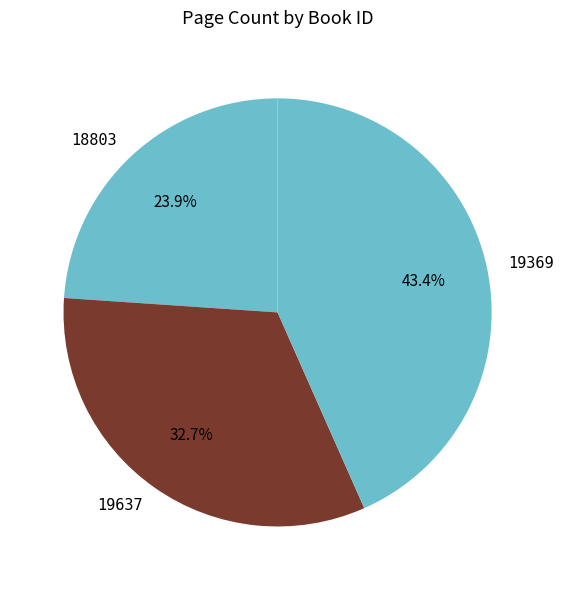

To the nearest percent, what percentage of the pie is 18803?

24%